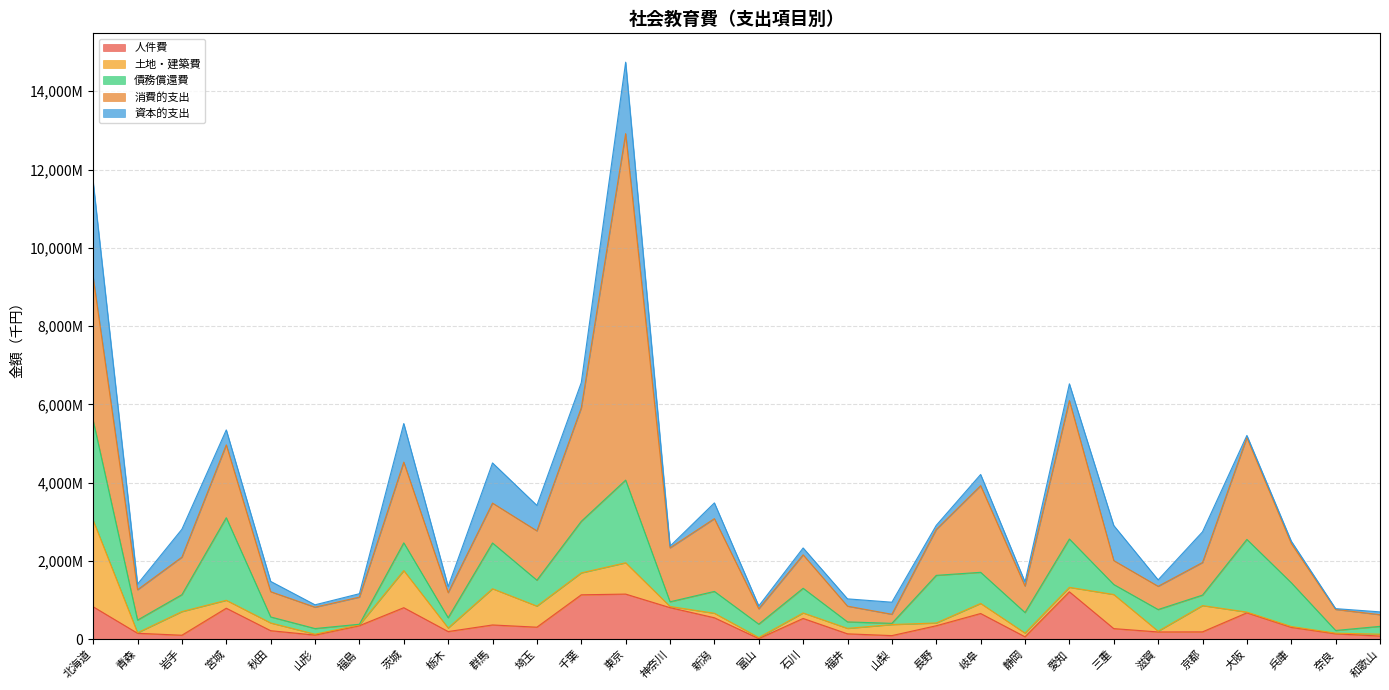

At which category does the chart reach its peak across all series?

東京